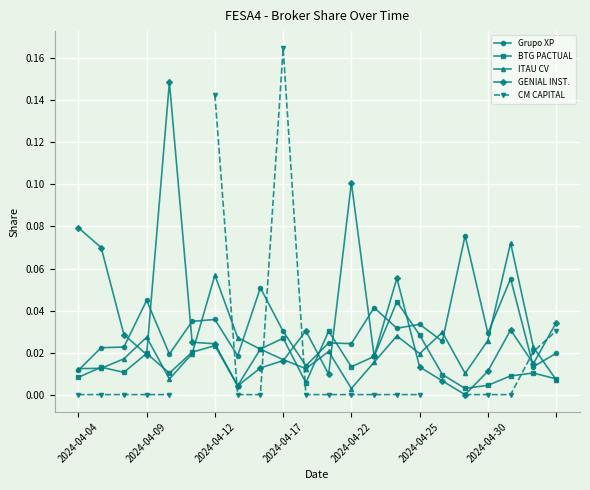

What is the greatest value displayed?

0.2